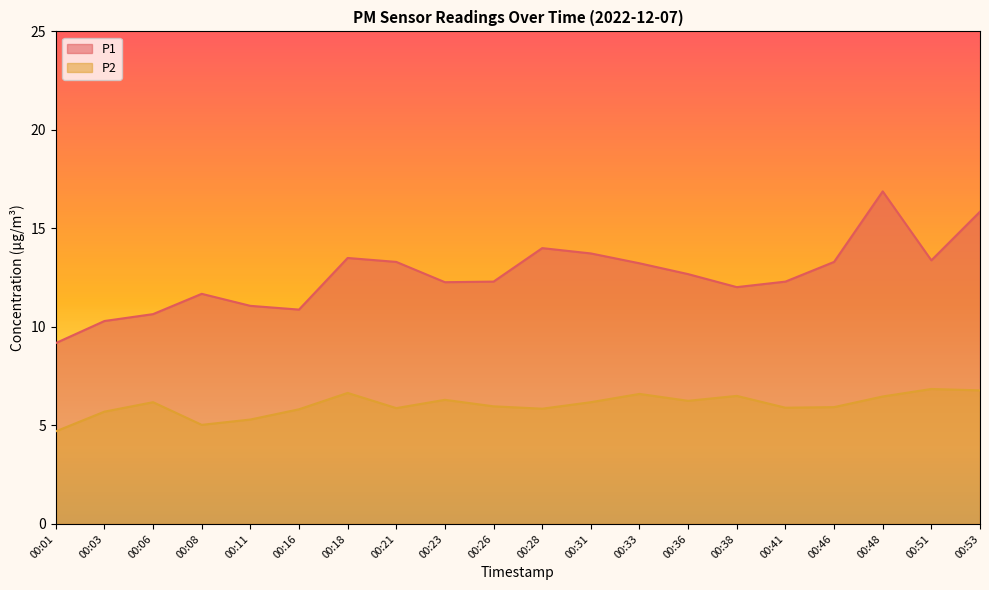

The value of P1 at 00:48 is 16.9. True or false?

True